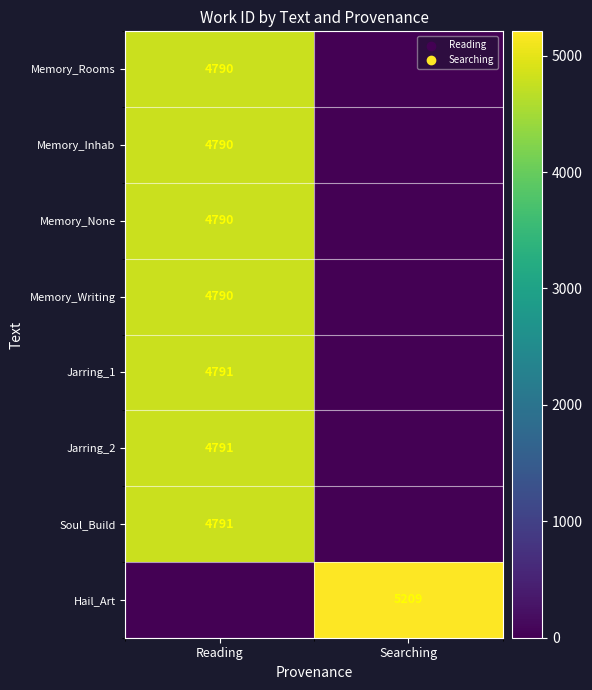

The Hail_Art series shows 5209 at Searching. True or false?

True